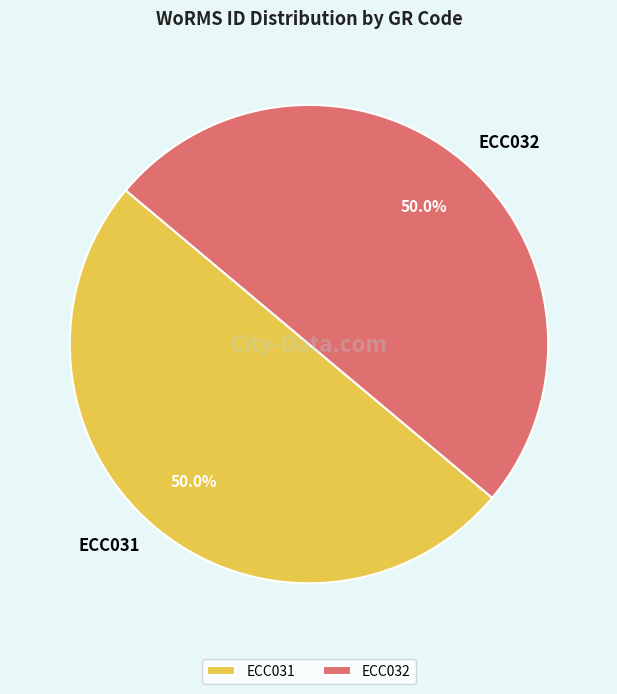

Approximately how many times larger is the value at ECC032 compared to ECC031?

1.0